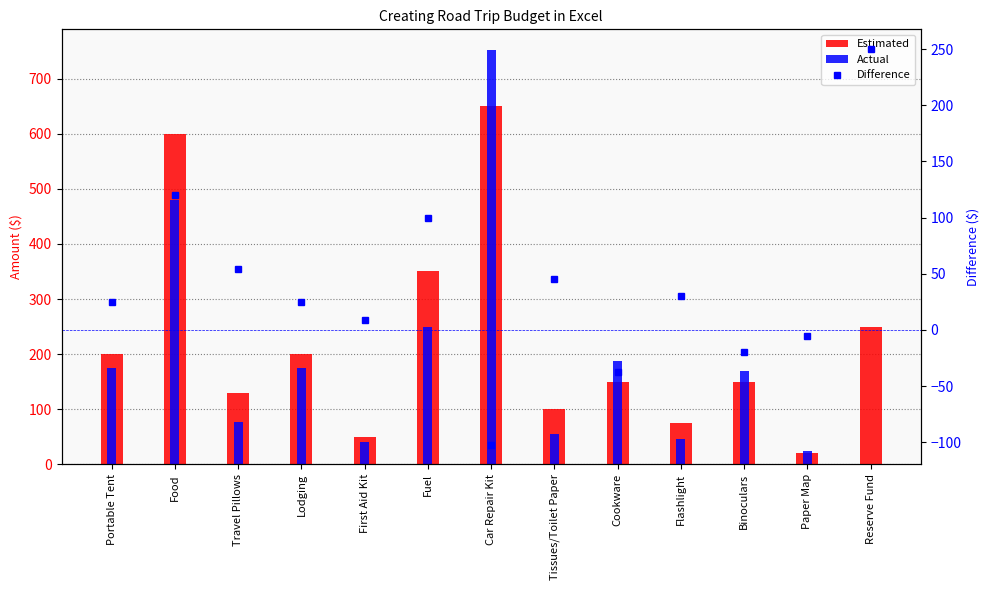

Rank the series at Cookware from lowest to highest value.

Difference, Estimated, Actual